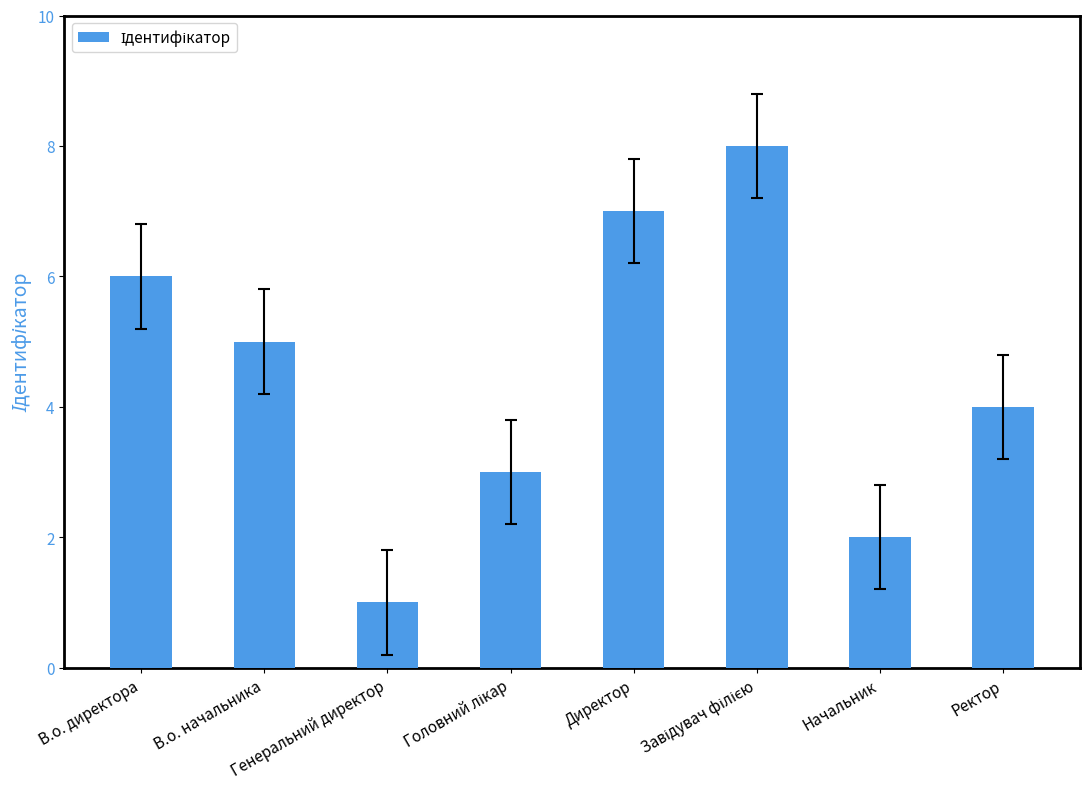

Count the values in the range 3 to 7.

5